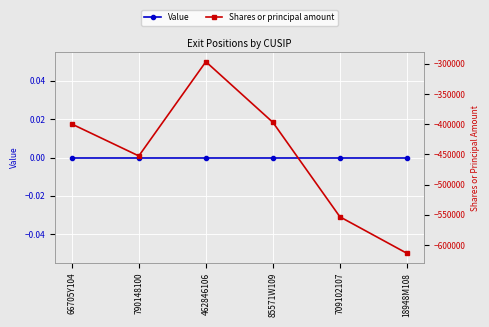

Between 85571W109 and 709102107, which series saw the biggest shift?

Shares or principal amount